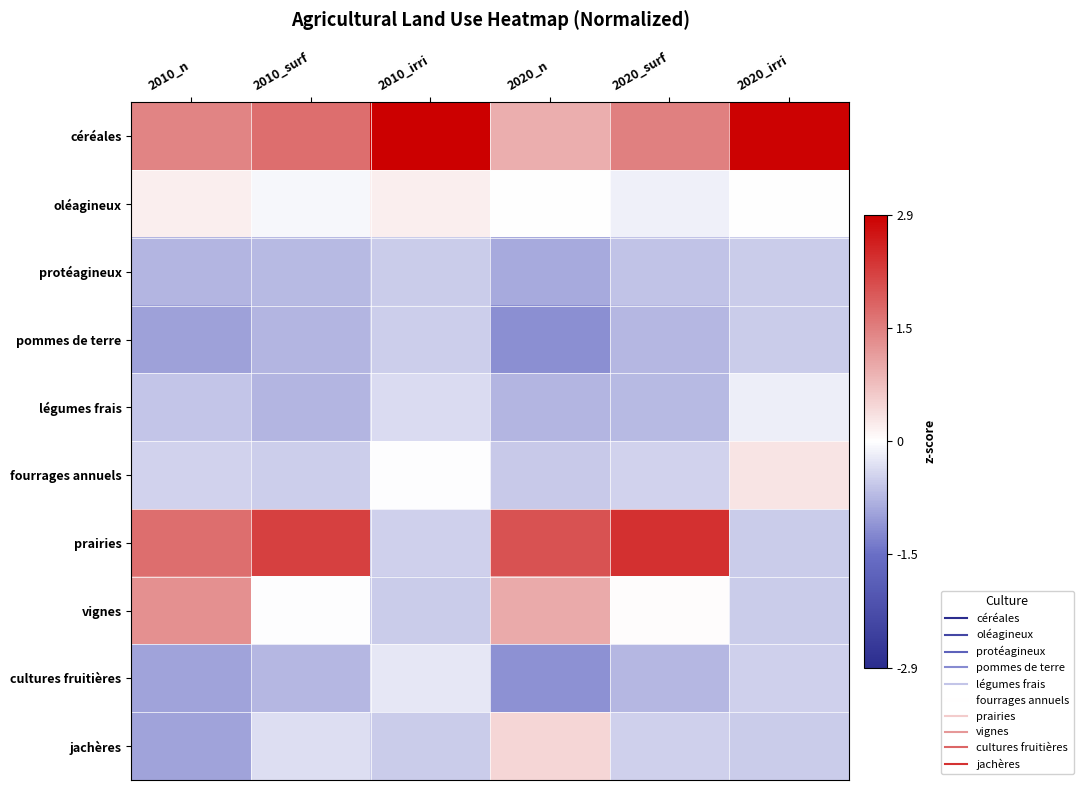

How many series are shown in this chart?

10